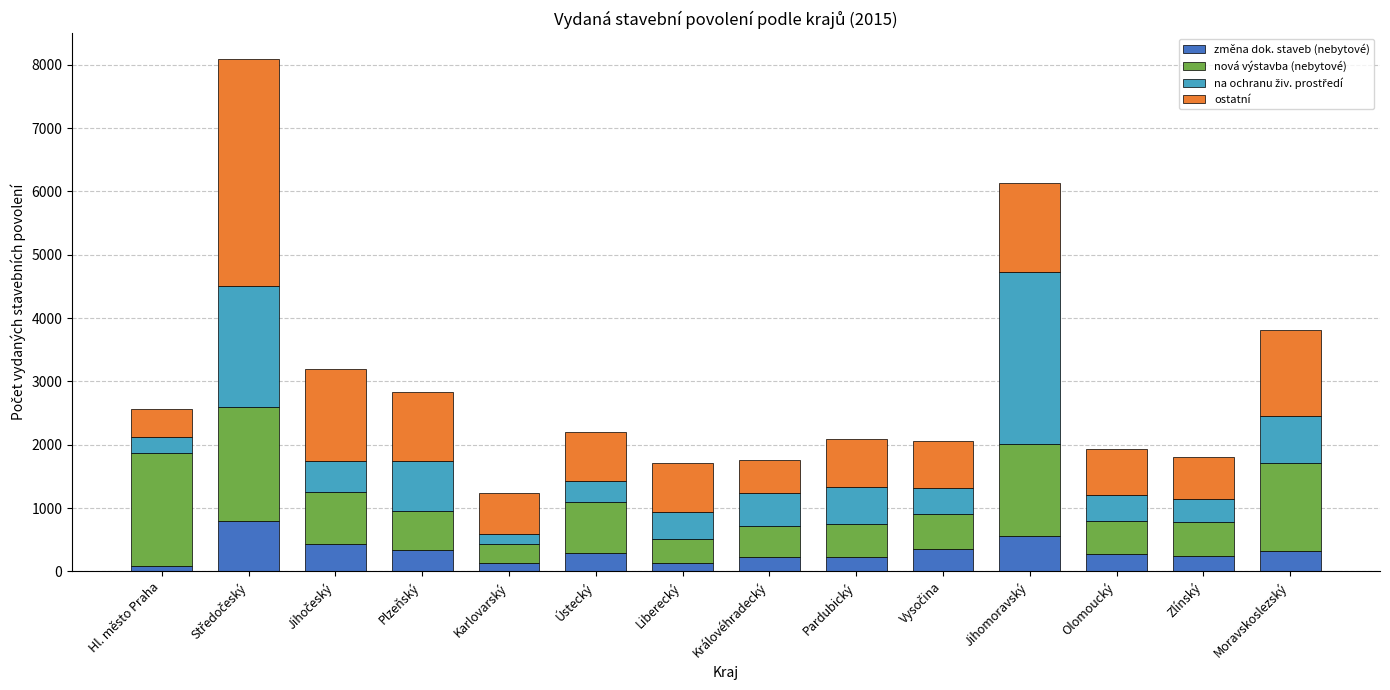

What is the maximum value for změna dok. staveb (nebytové)?

790